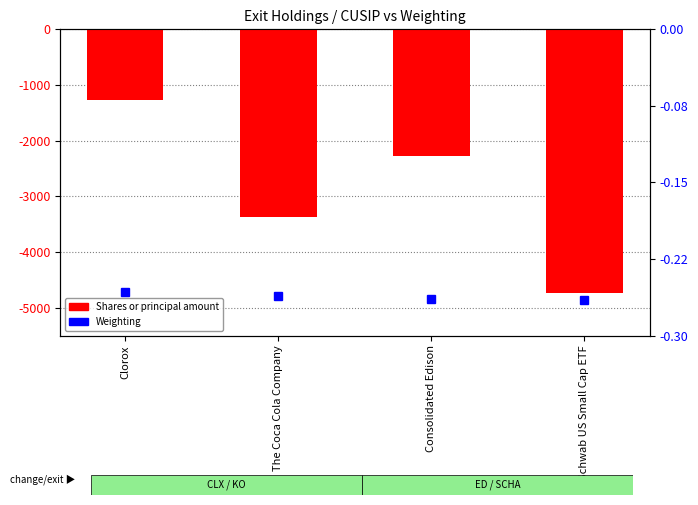

At which label does Shares or principal amount reach its minimum?

Schwab US Small Cap ETF